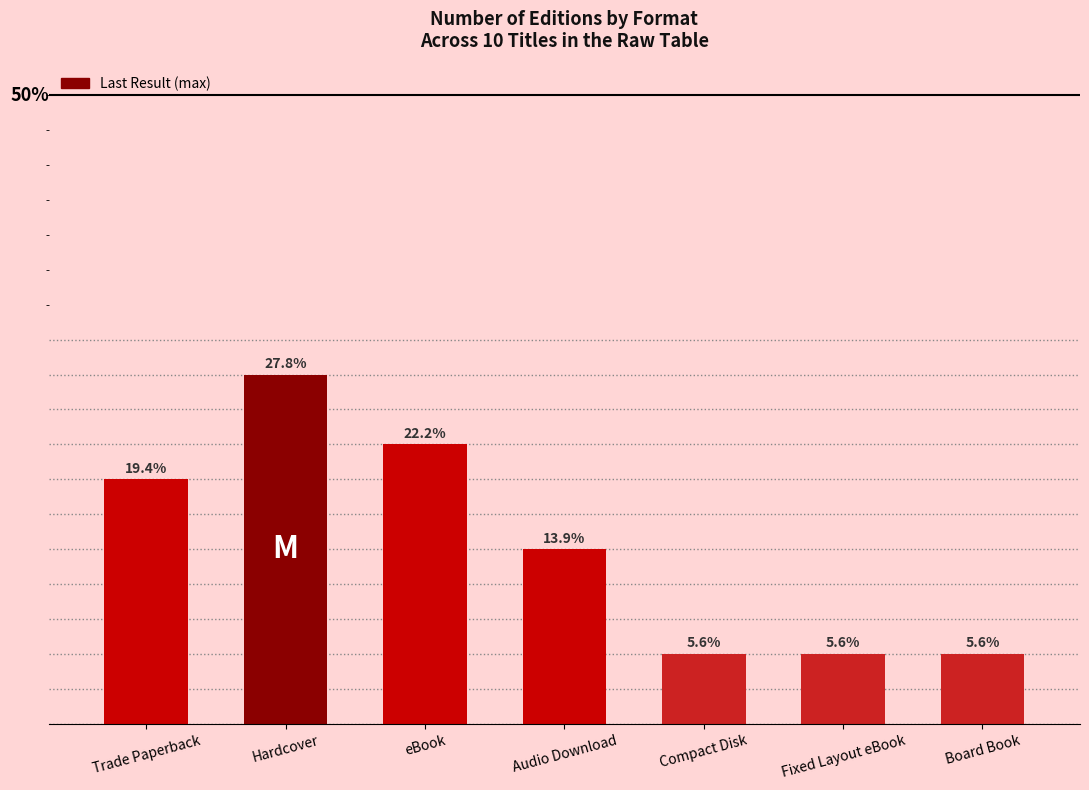

Between Audio Download and Compact Disk, which is larger?

Audio Download